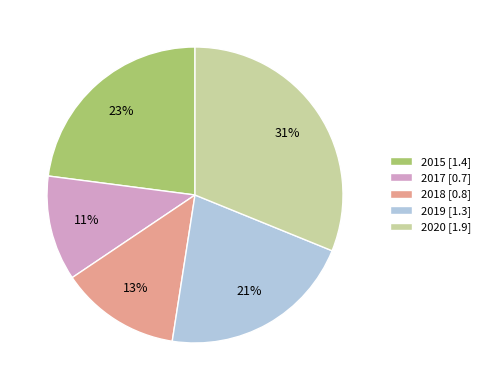

To the nearest percent, what is the average slice percentage?

20%